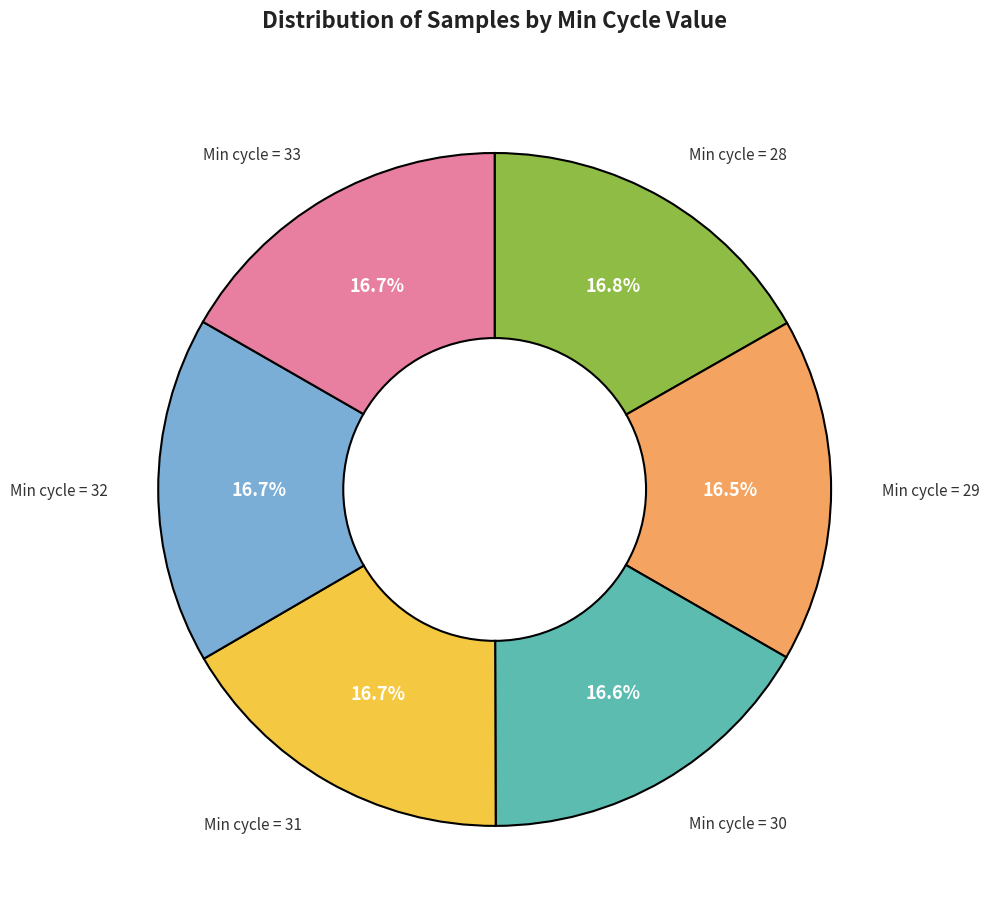

Is there a majority slice in this chart?

No